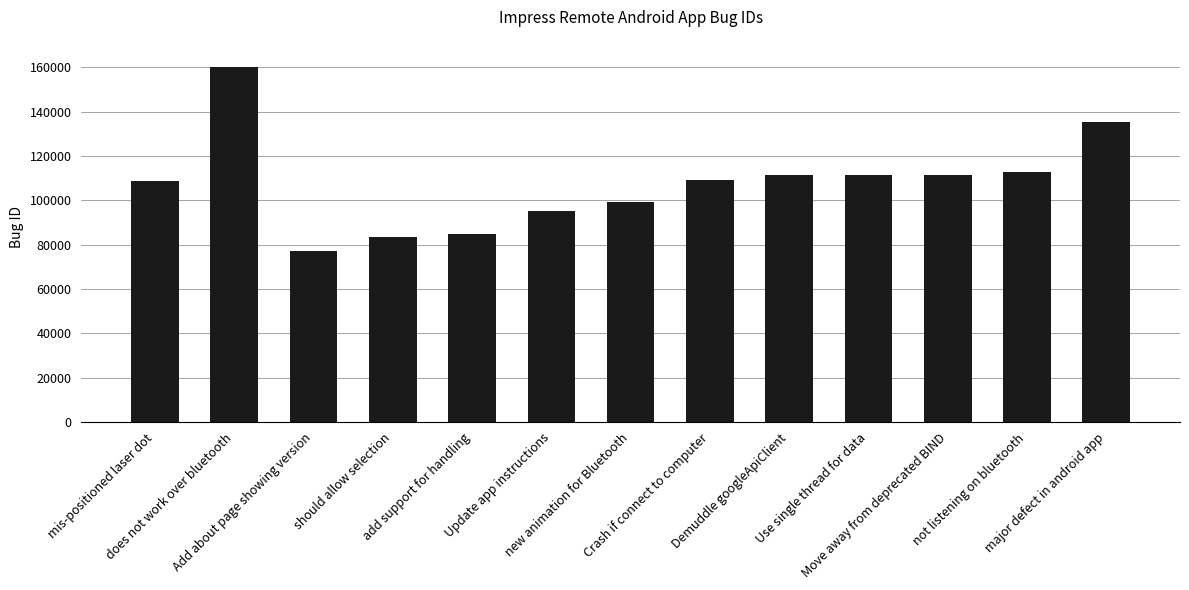

What is the label of the 3rd bar from the right?

Move away from deprecated BIND